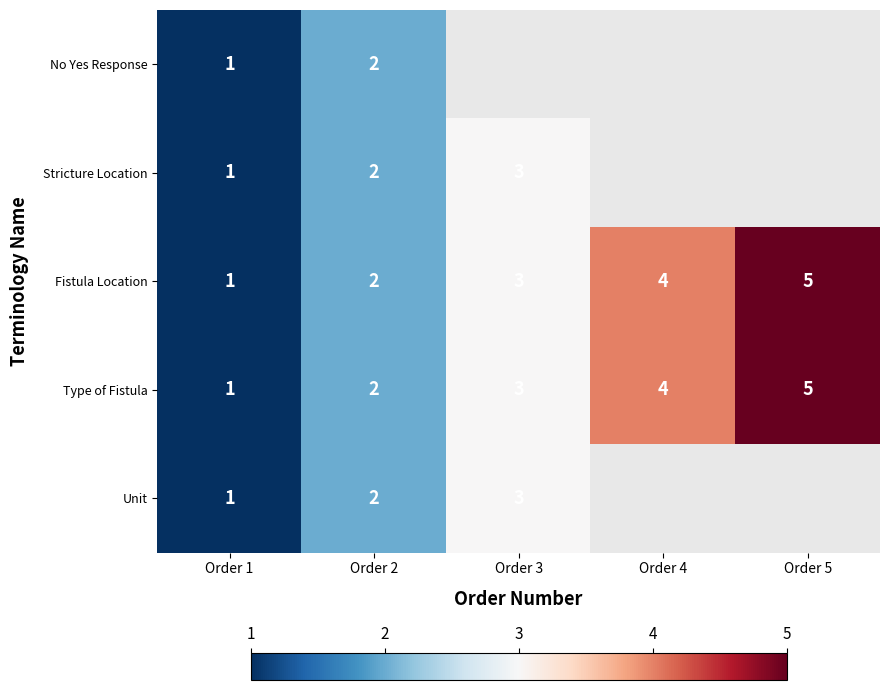

What is the sum of all Fistula Location values?

15